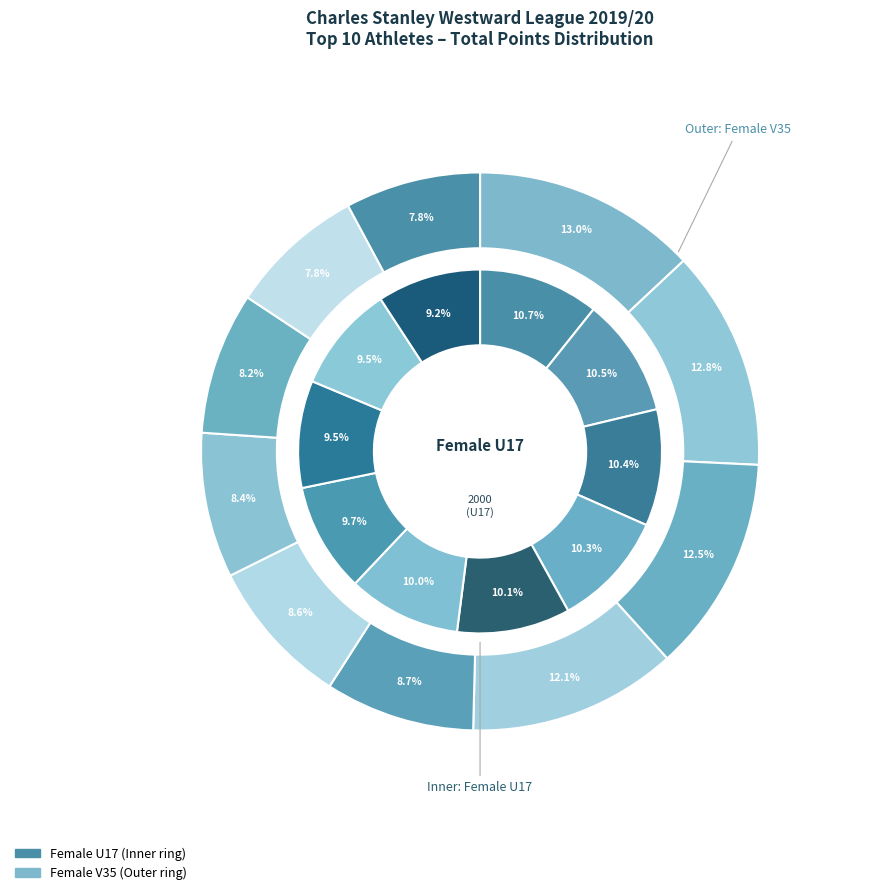

How much of the chart is everything except 8?

90.5%